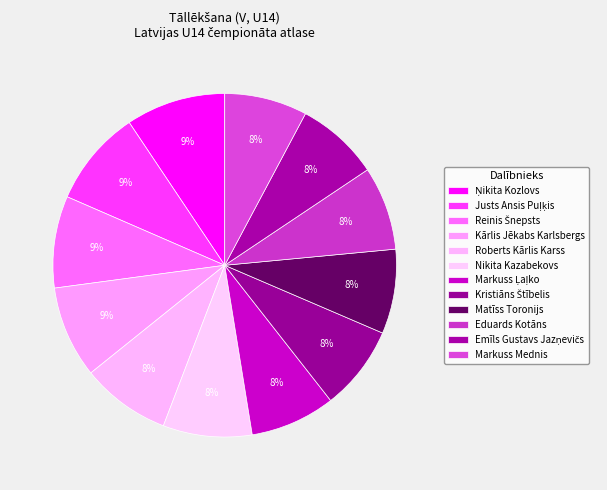

How many segments does this pie chart have?

12